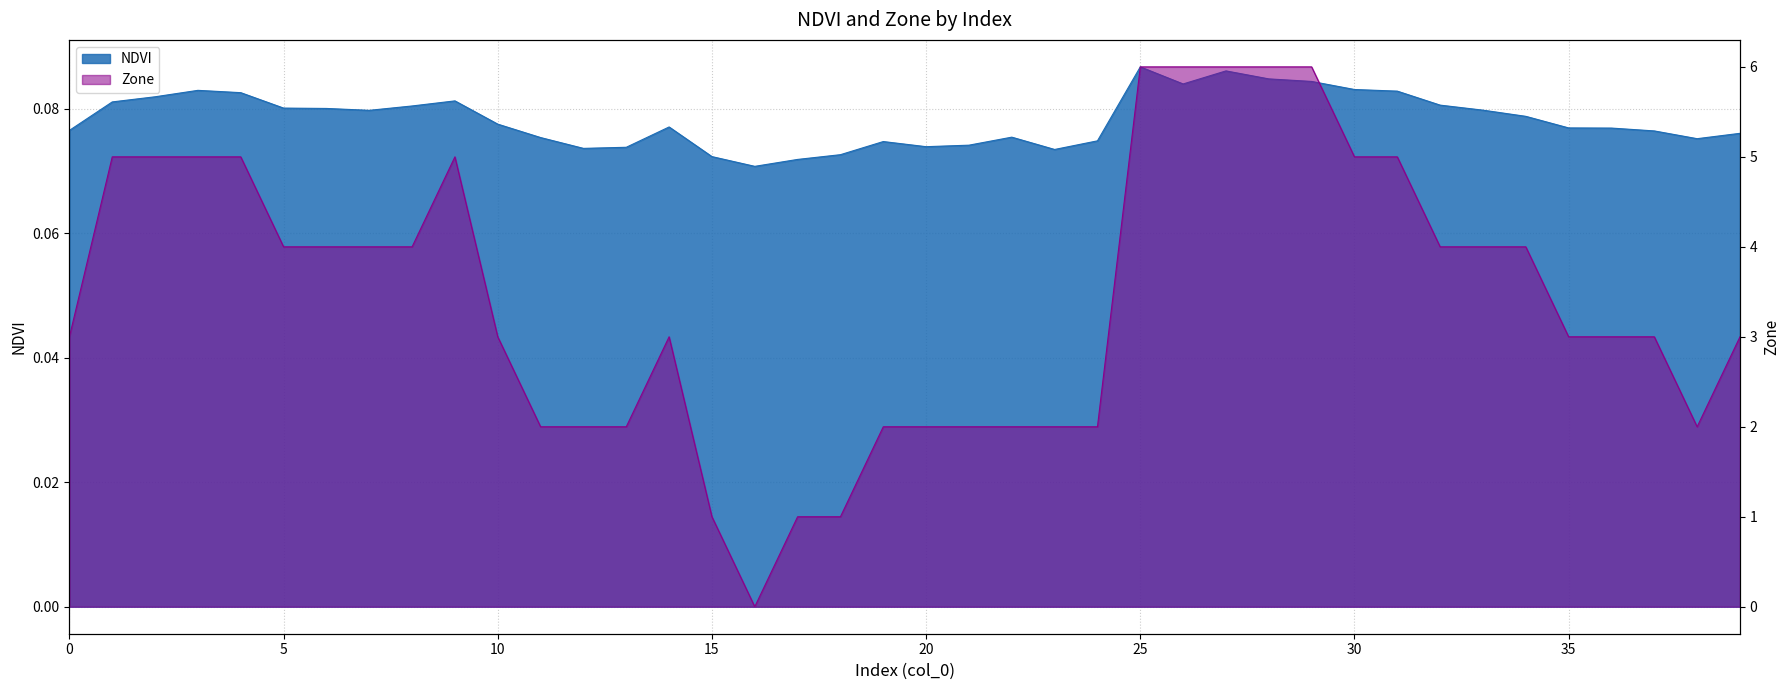

Does the chart display data point markers on the line(s)?

No